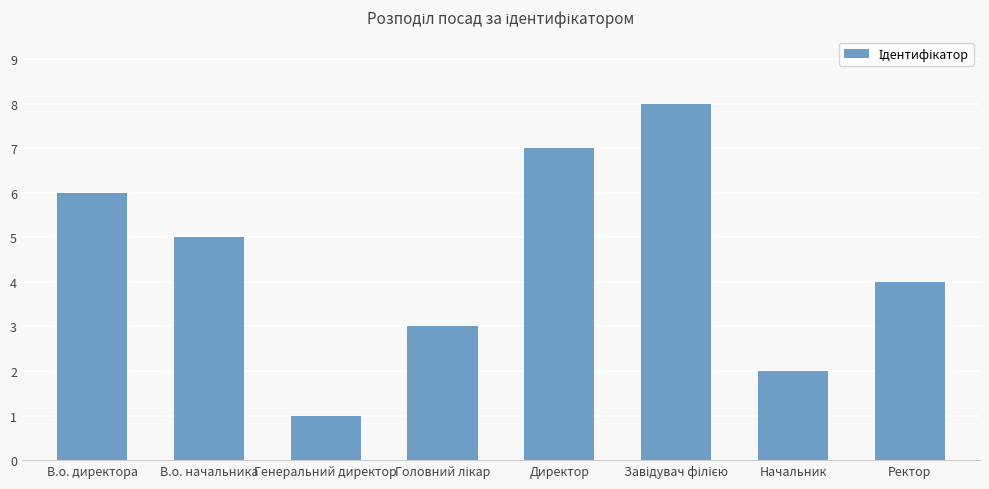

Is it true that the value at Генеральний директор is 1?

True